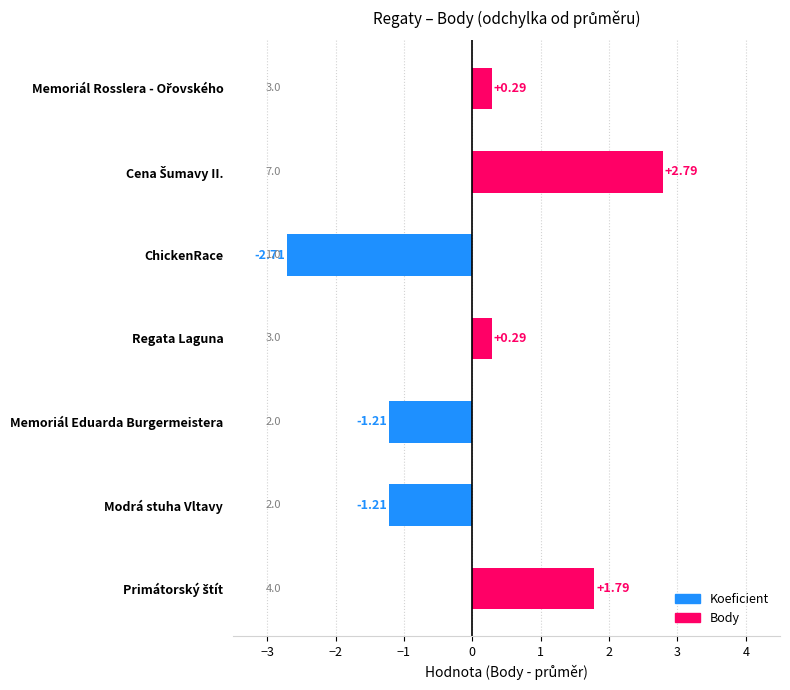

What is the difference between the maximum and minimum values?

5.5